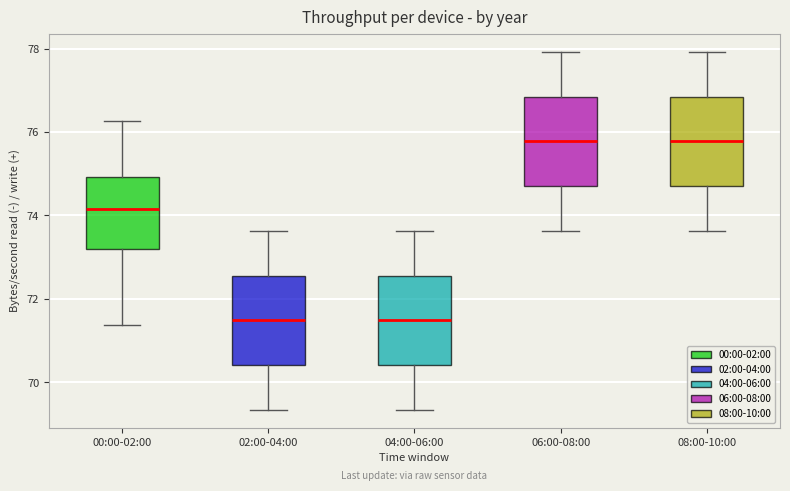

Reading left to right, transcribe this box plot: for each box, give where its median line is, the range the box spans, and where its two whiskers end, as read against the y-axis. The values are not printed on the chart, so give them approximately, as read against the axis.

00:00-02:00: median 74.2, box 73.2 to 75.0, whiskers 71.4 to 76.2
02:00-04:00: median 71.4, box 70.4 to 72.6, whiskers 69.4 to 73.6
04:00-06:00: median 71.4, box 70.4 to 72.6, whiskers 69.4 to 73.6
06:00-08:00: median 75.8, box 74.8 to 76.8, whiskers 73.6 to 78.0
08:00-10:00: median 75.8, box 74.8 to 76.8, whiskers 73.6 to 78.0